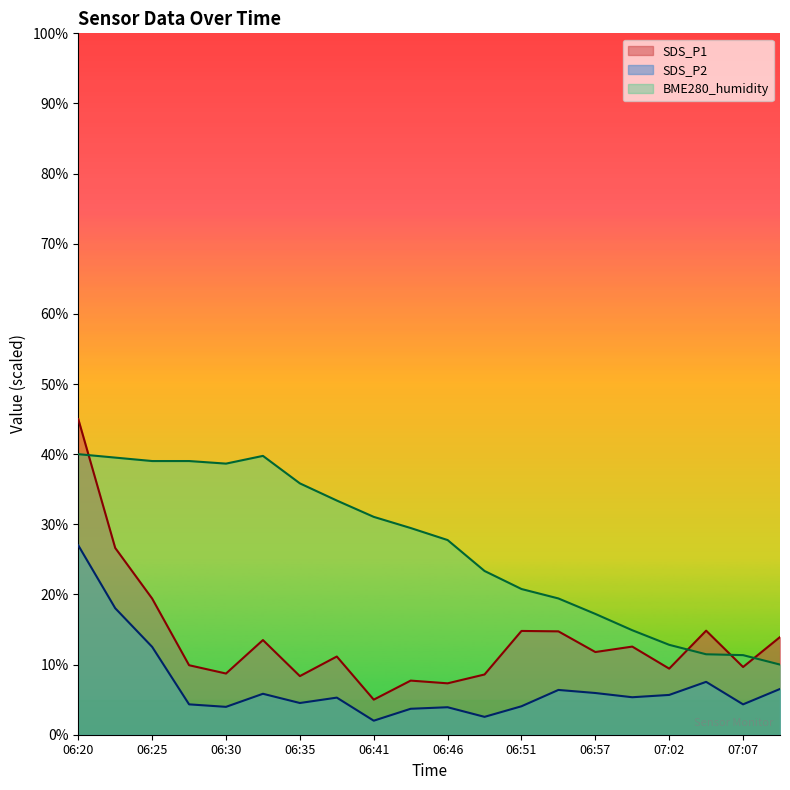

What is the approximate value of SDS_P1 at 06:51?

14.8